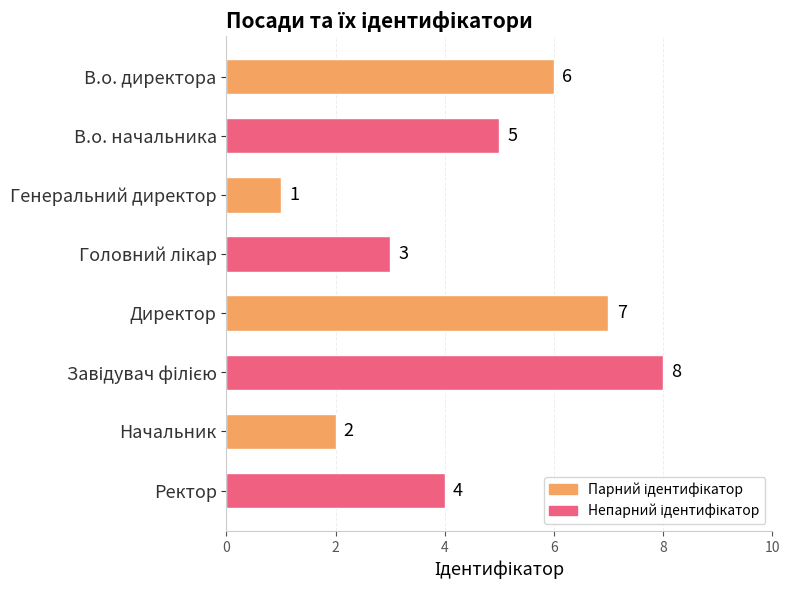

What is the change in value from Директор to Начальник?

-5